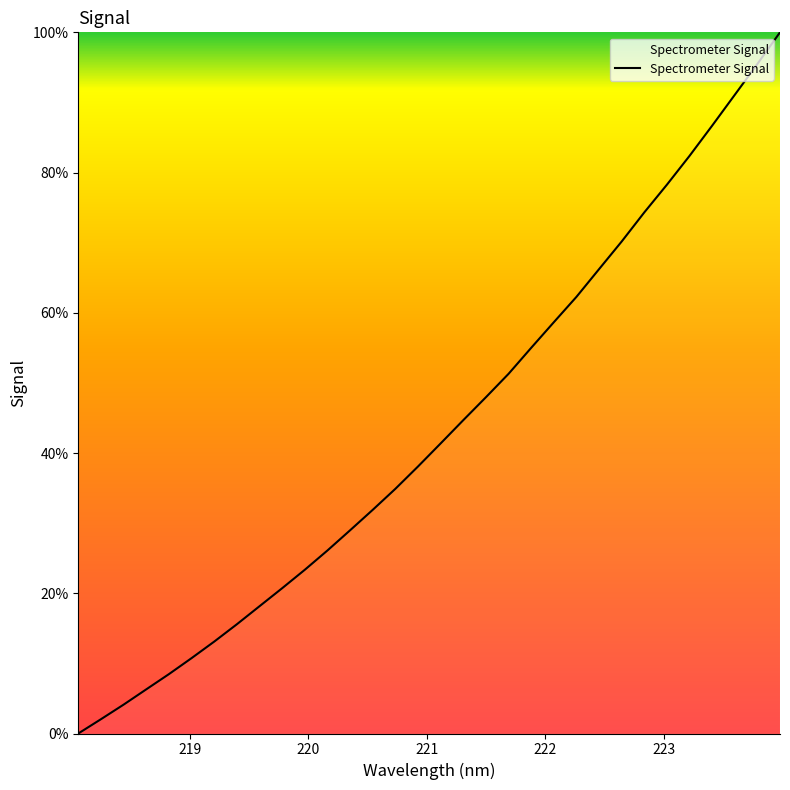

What is the average value?

43.4